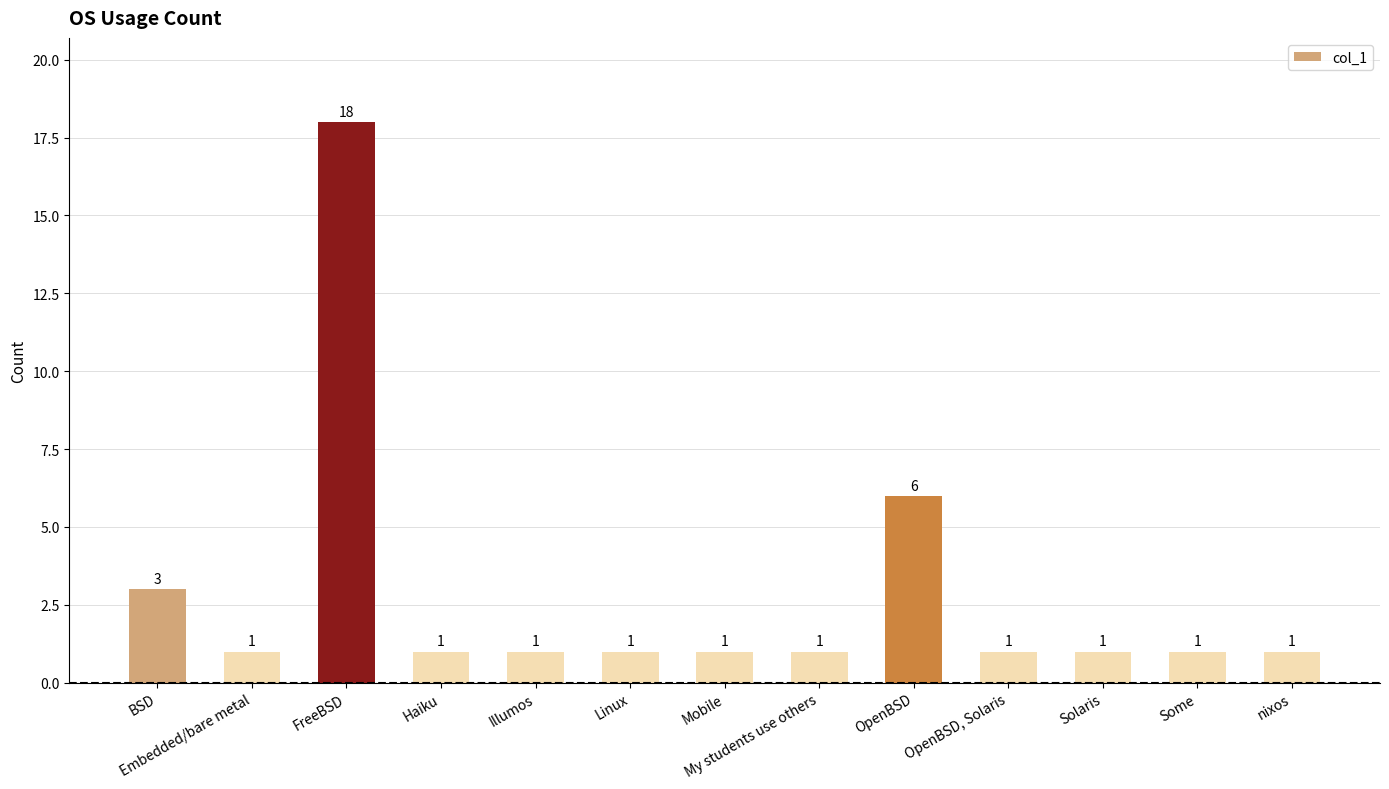

Which label corresponds to the largest value in the chart?

FreeBSD